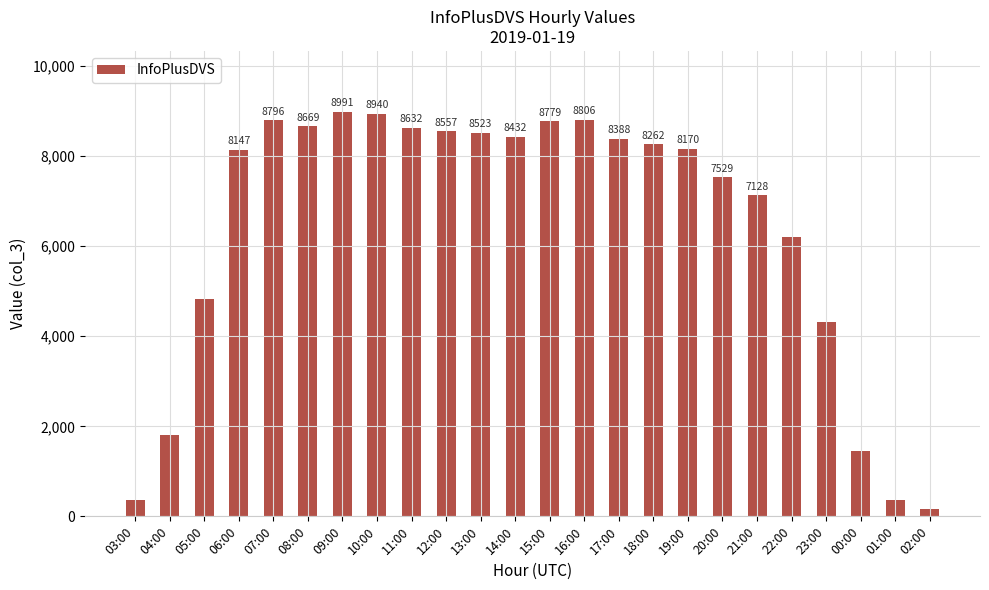

What is the ratio of the value at 01:00 to the value at 04:00?

0.2